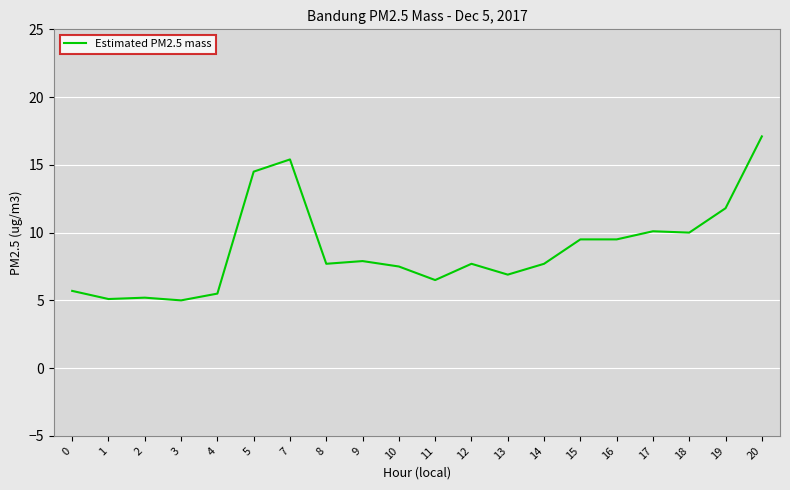

At which category does the chart reach its peak across all series?

20